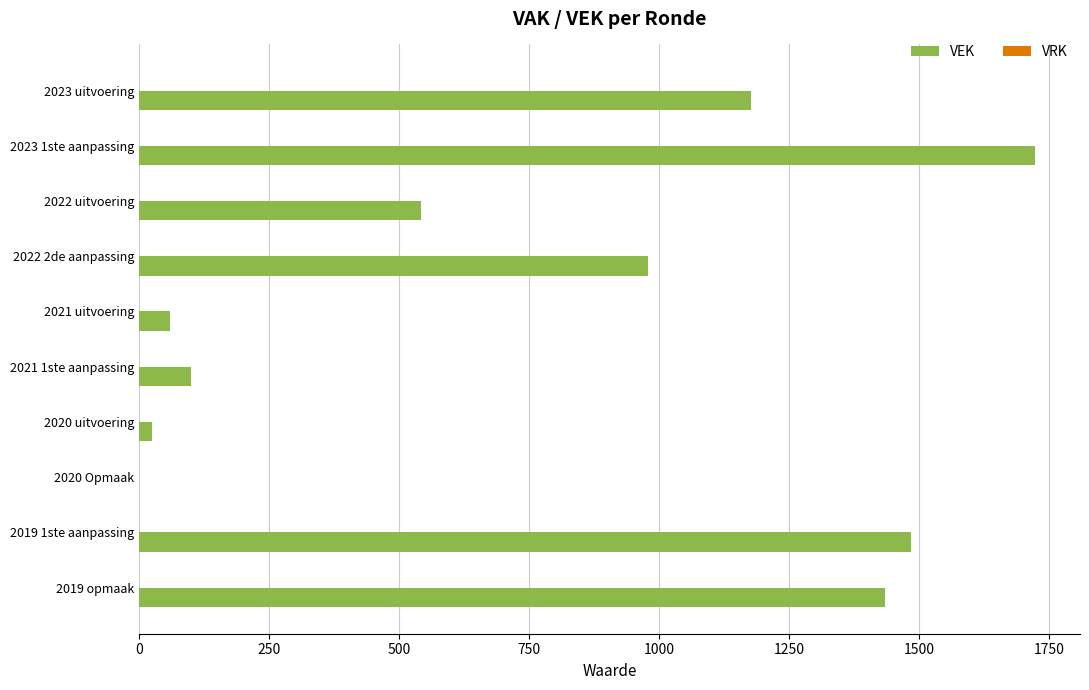

What is the approximate value at 2021 uitvoering?

60